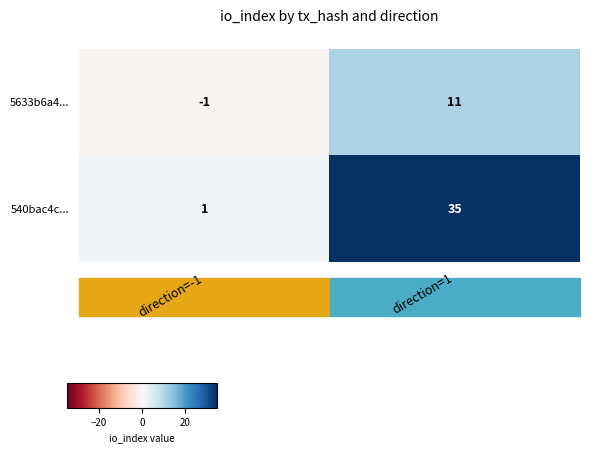

The value of 5633b6a4... at direction=1 is 7. True or false?

False